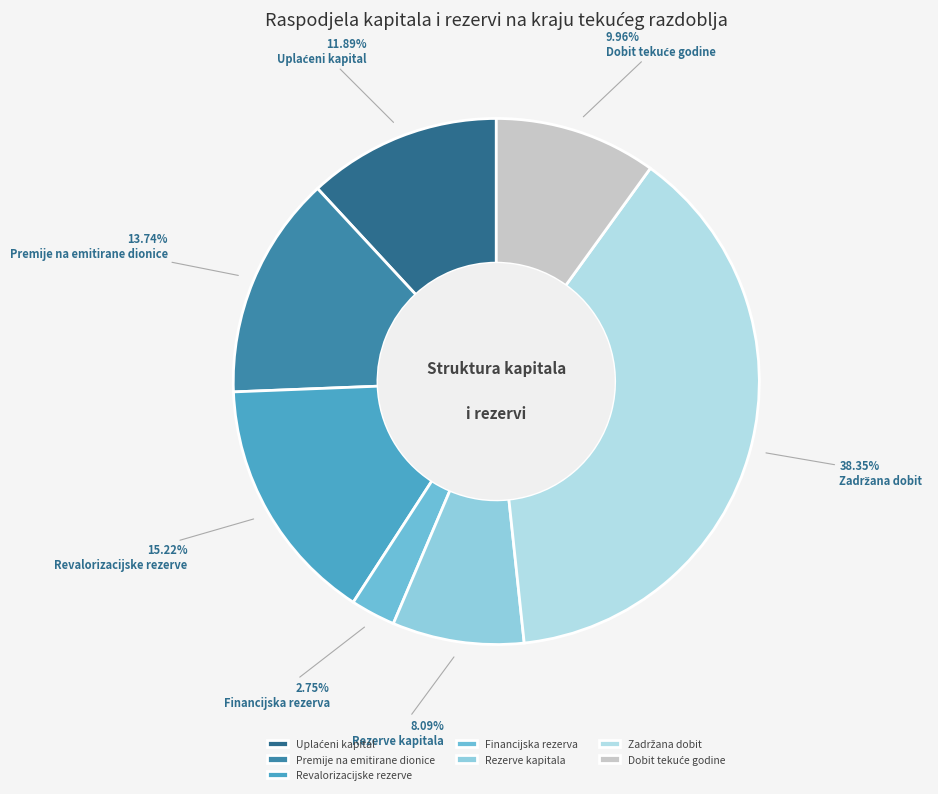

Is there a majority slice in this chart?

No